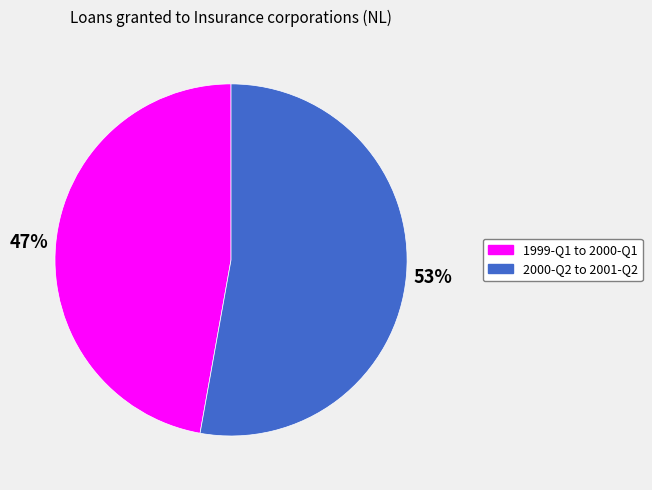

To the nearest percent, what is the difference between the largest and smallest slice percentages?

6%